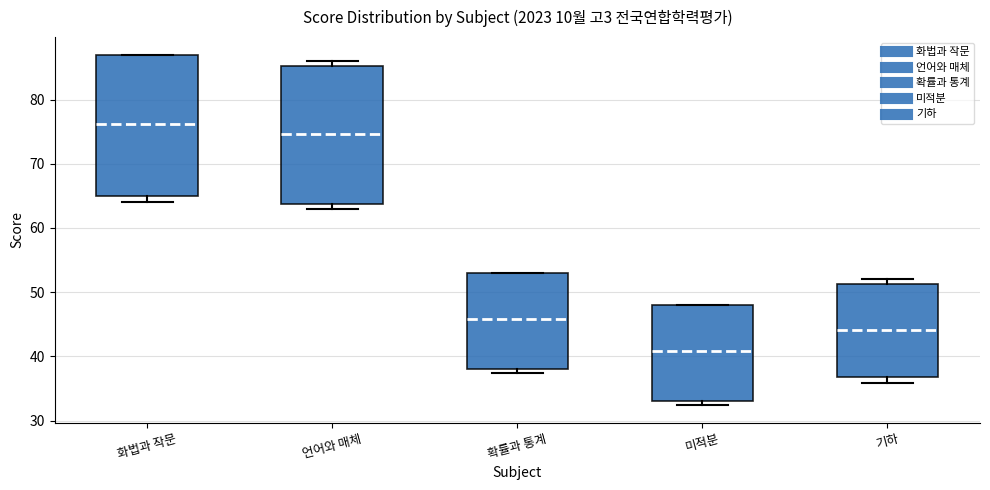

Which box's median line is the lowest?

미적분